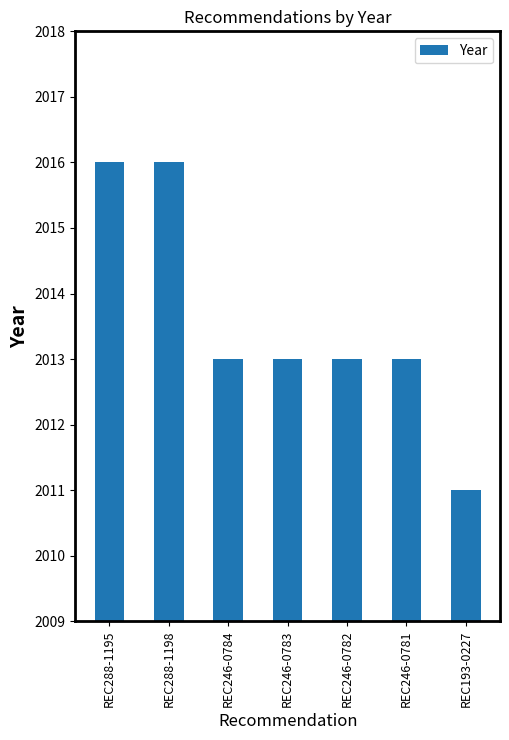

What position from the left is REC246-0782?

5